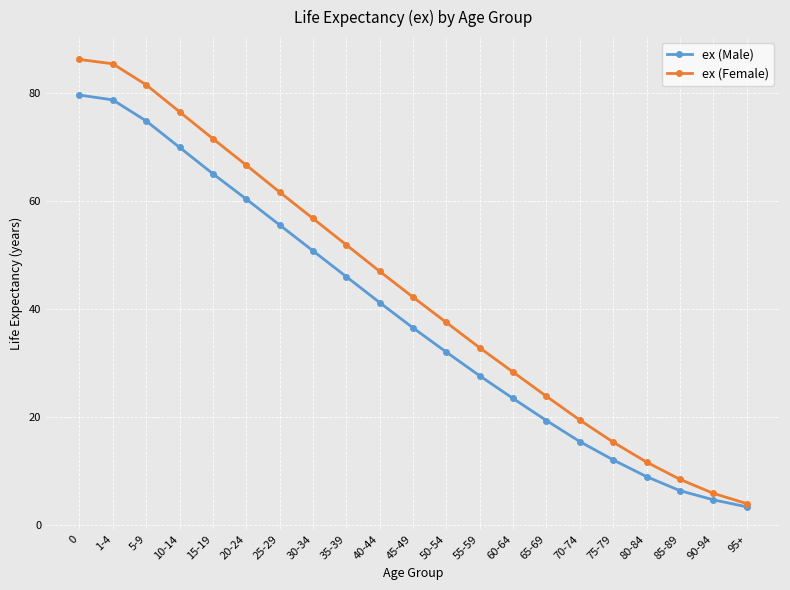

What is the label of the 14th point from the right?

30-34